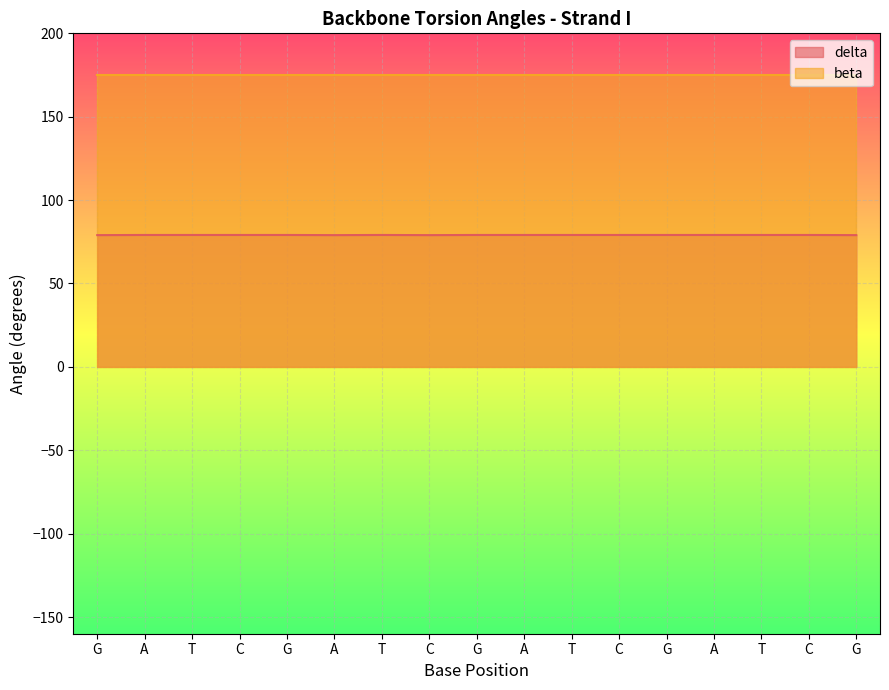

What is the difference between the second highest and second lowest values?

0.1